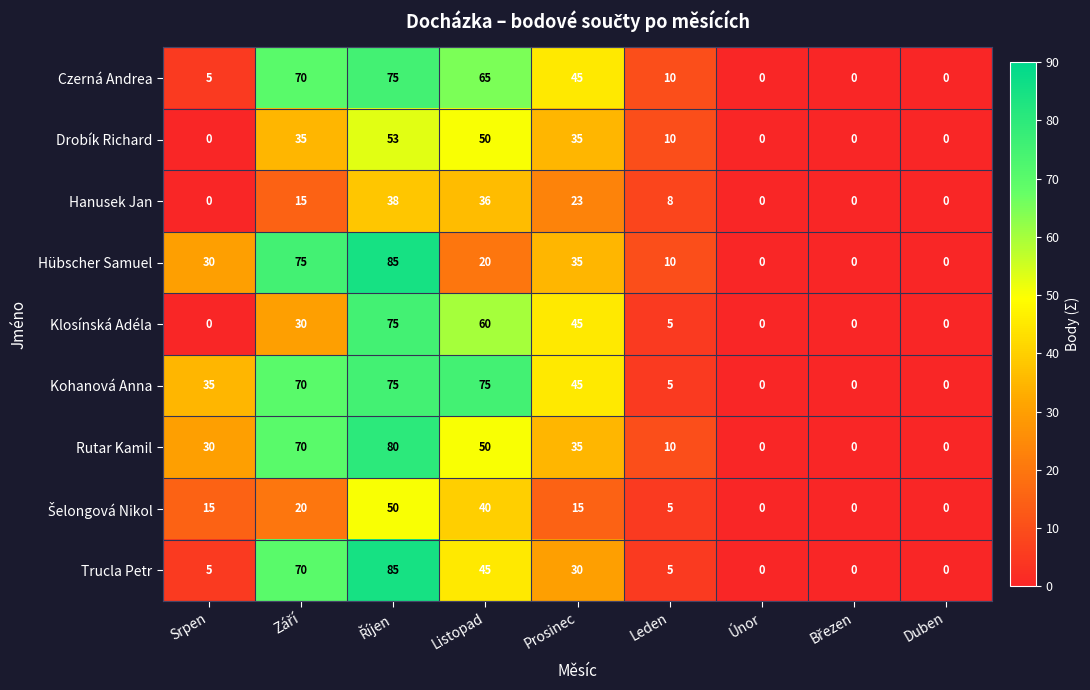

The Czerná Andrea series shows 66 at Prosinec. True or false?

False